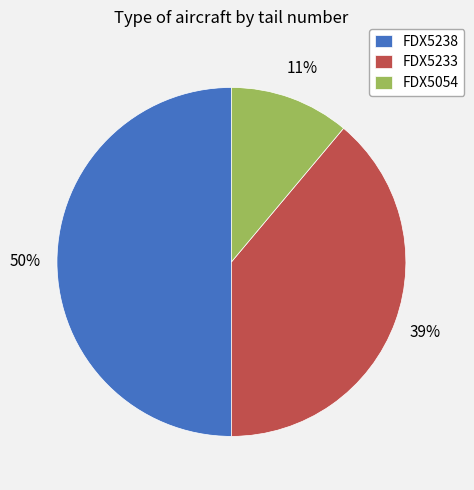

The FDX5233 slice represents 39% of the pie. True or false?

True